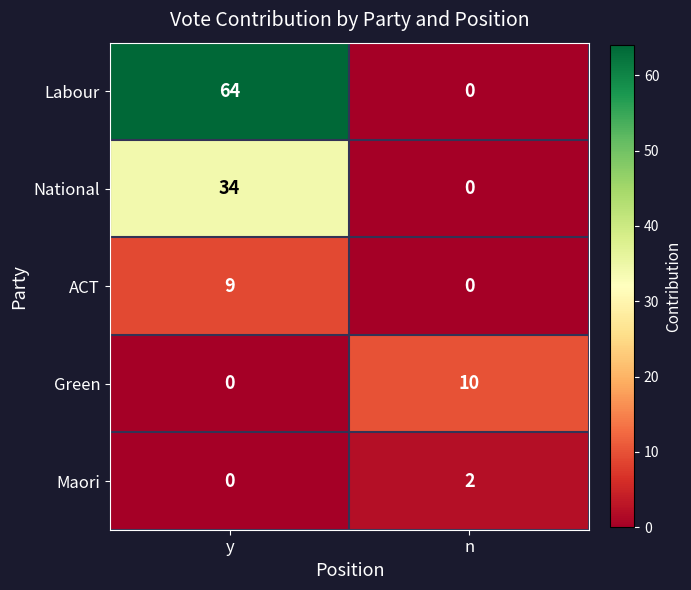

Reading right to left, what are all the values shown in this chart?

Labour: 0	64
National: 0	34
ACT: 0	9
Green: 10	0
Maori: 2	0